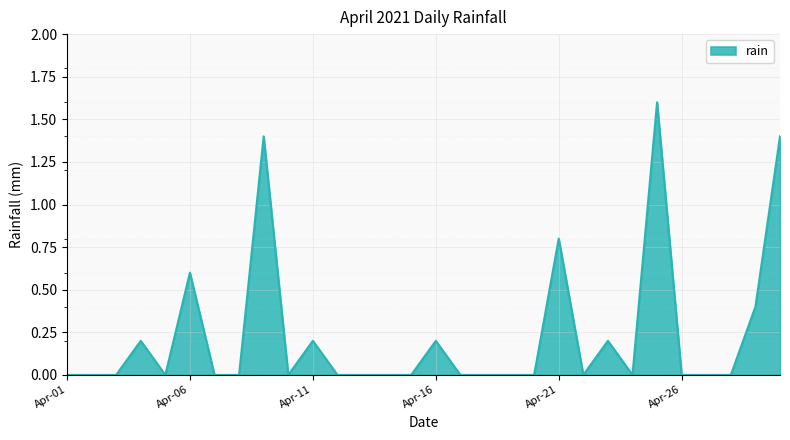

Does the chart have visible grid lines?

Yes